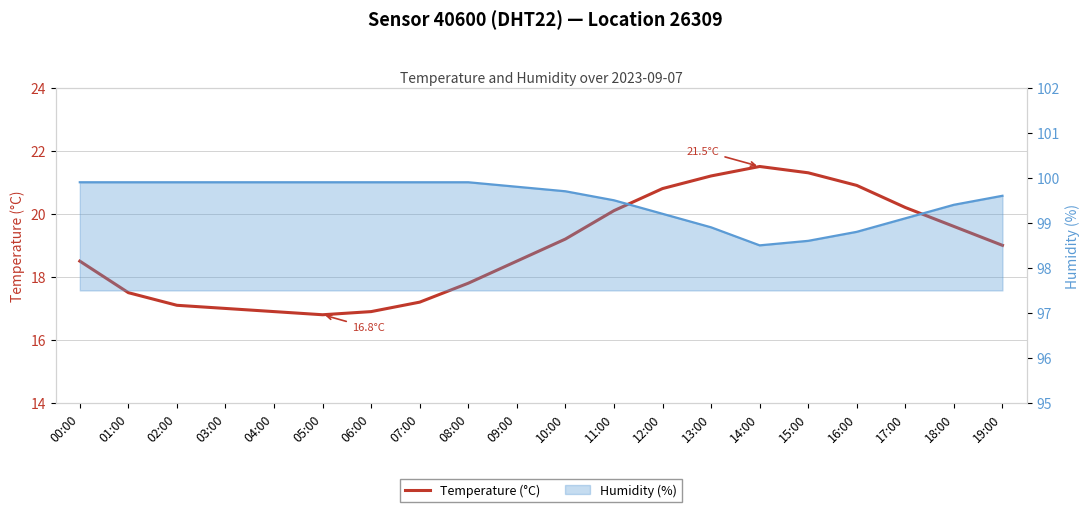

Rank the series by their average value, from lowest to highest.

Temperature (°C), Humidity (%)